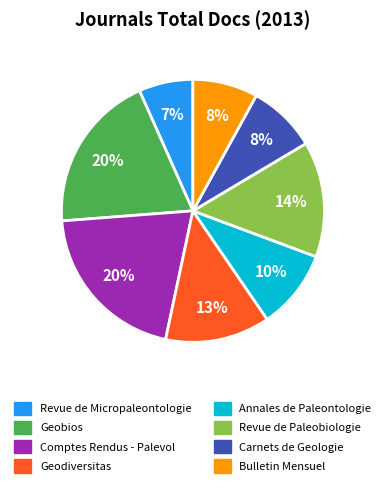

Between Carnets de Geologie and Revue de Paleobiologie, which is larger?

Revue de Paleobiologie